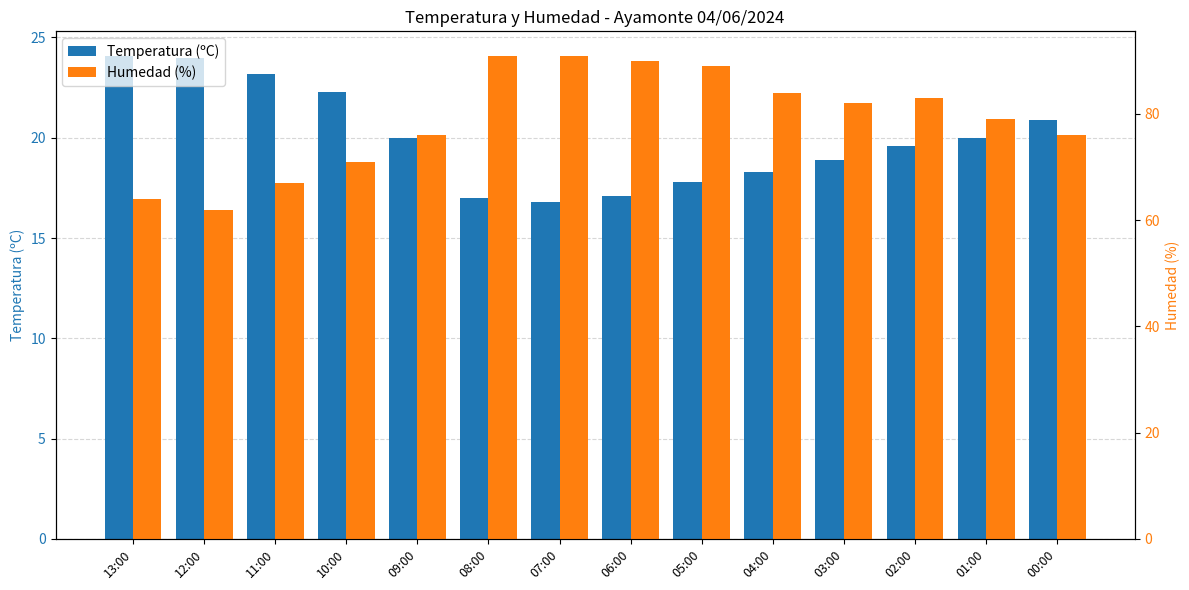

At which category is the sum across all series the highest?

08:00